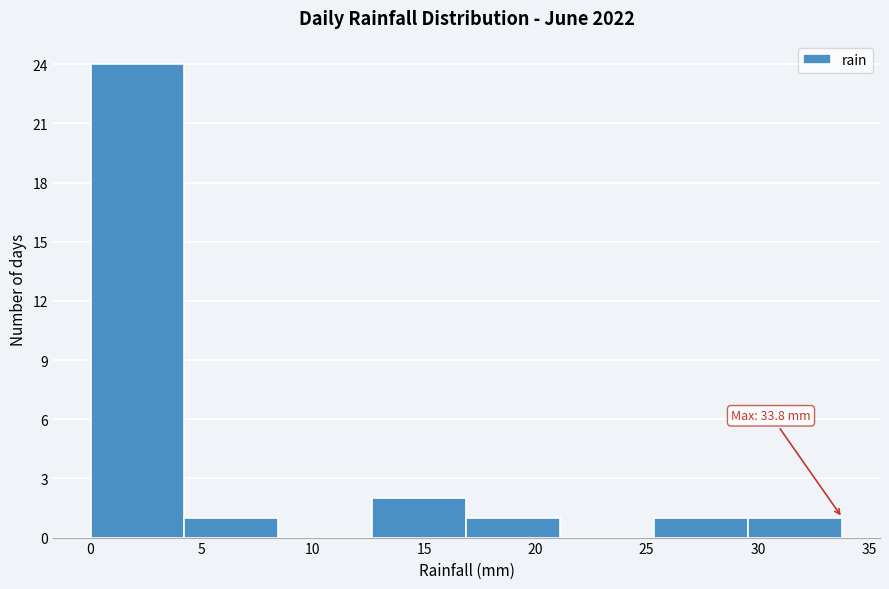

Over which range of the x-axis is the bar tallest?

0.0 to 4.0